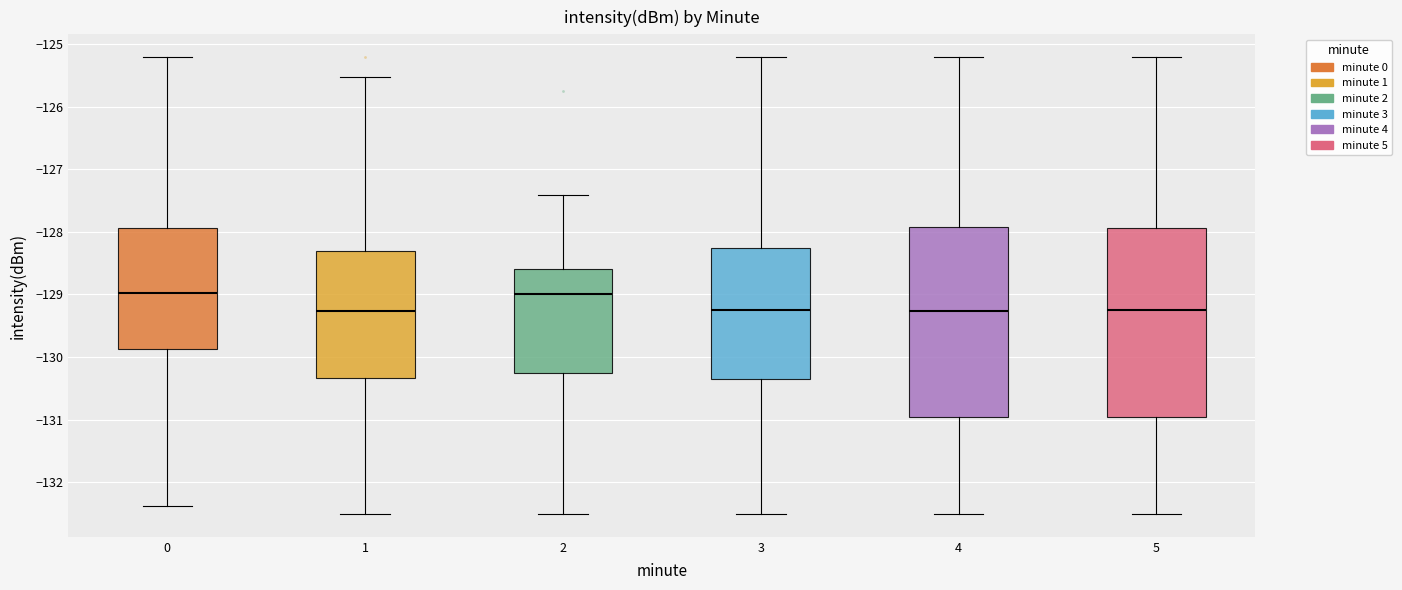

Reading left to right, read every box against the y-axis: the position of its median line, the range the box covers, and the ends of its whiskers. The values are not printed on the chart, so give them approximately, as read against the axis.

0: median -129.0, box -129.9 to -127.9, whiskers -132.4 to -125.2
1: median -129.3, box -130.3 to -128.3, whiskers -132.5 to -125.5
2: median -129.0, box -130.2 to -128.6, whiskers -132.5 to -127.4
3: median -129.2, box -130.3 to -128.3, whiskers -132.5 to -125.2
4: median -129.3, box -131.0 to -127.9, whiskers -132.5 to -125.2
5: median -129.2, box -131.0 to -127.9, whiskers -132.5 to -125.2